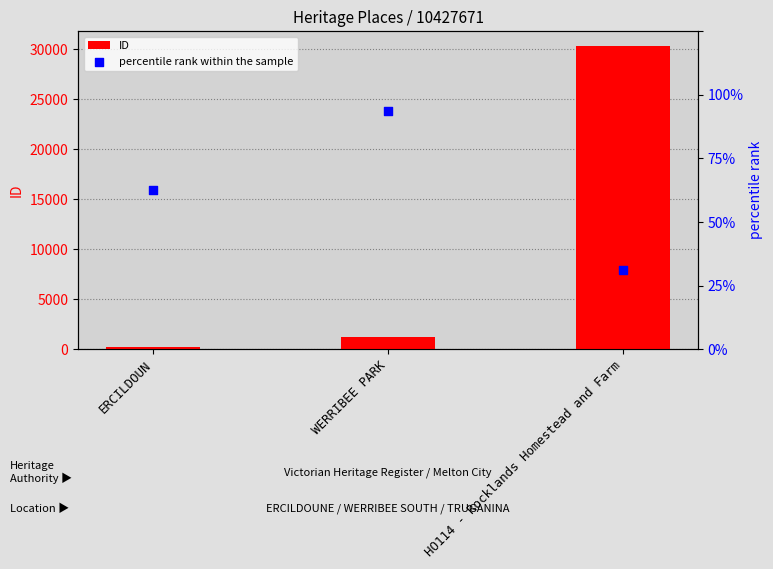

What is the total value across all series at ERCILDOUN?

234